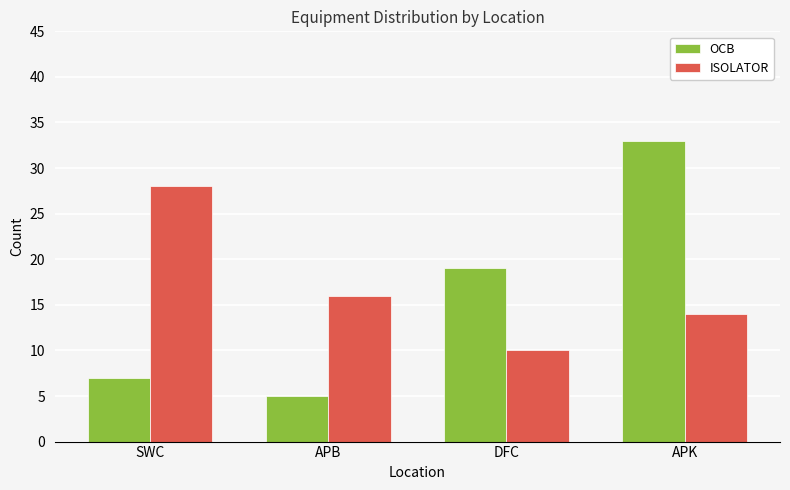

At how many categories does at least one series exceed 31?

1